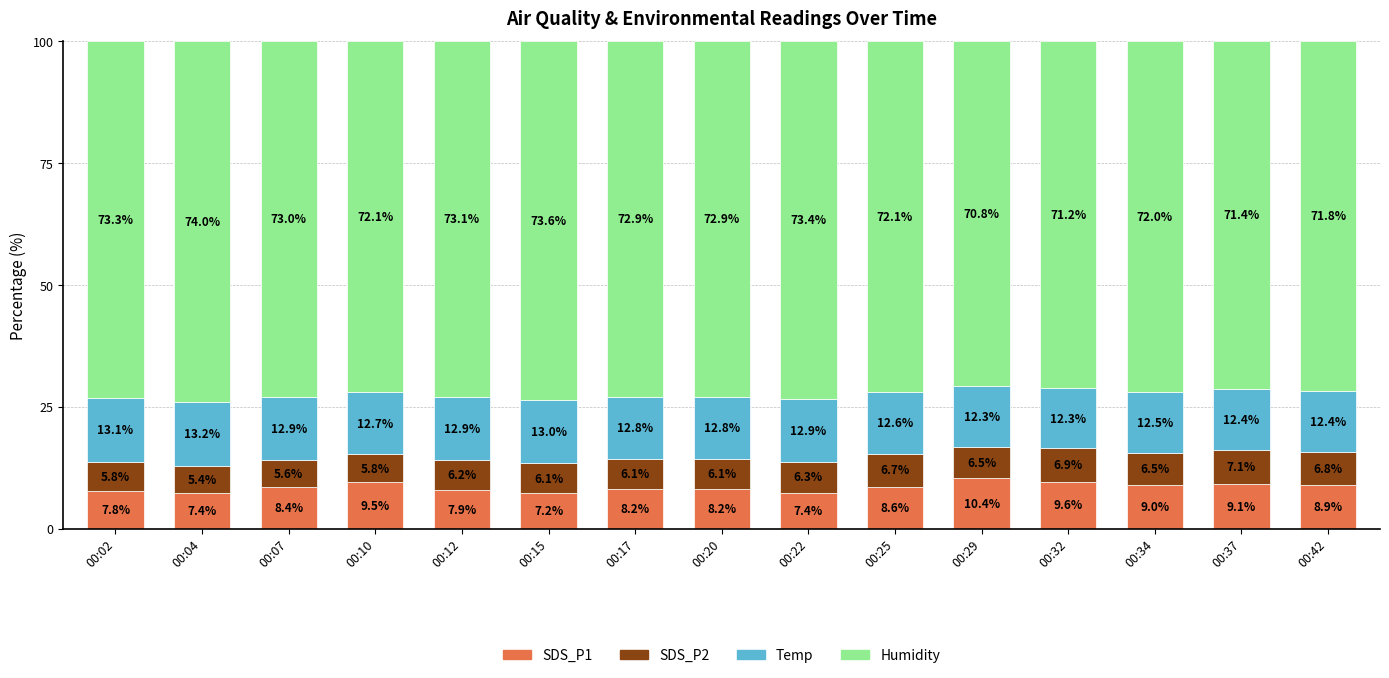

What is the difference between the maximum and minimum values in the SDS_P1 series?

3.1